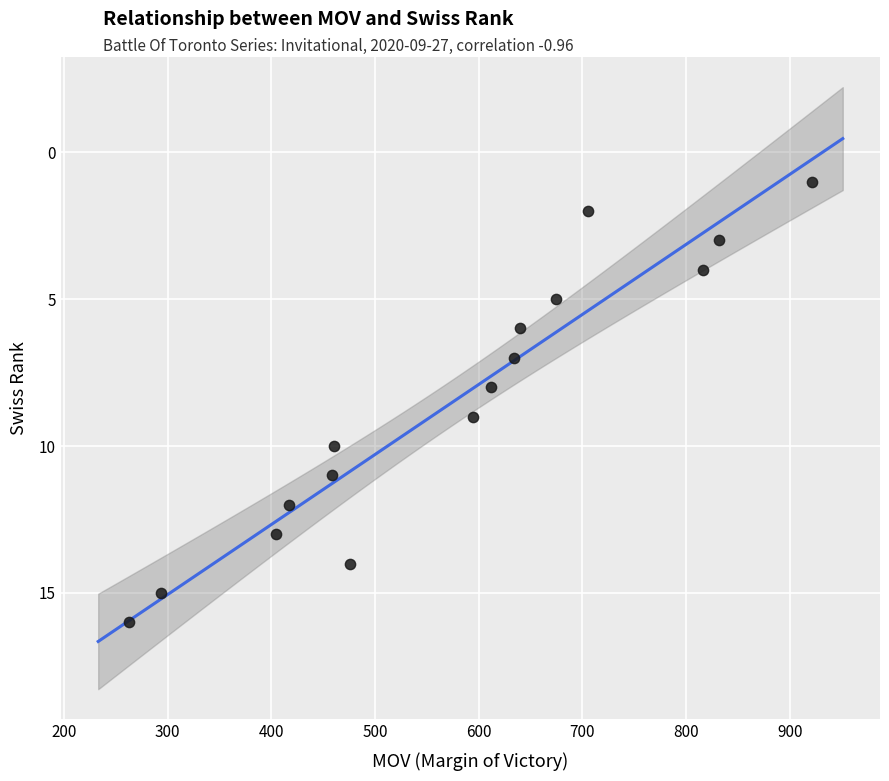

What is the range of X values (max minus min)?

658